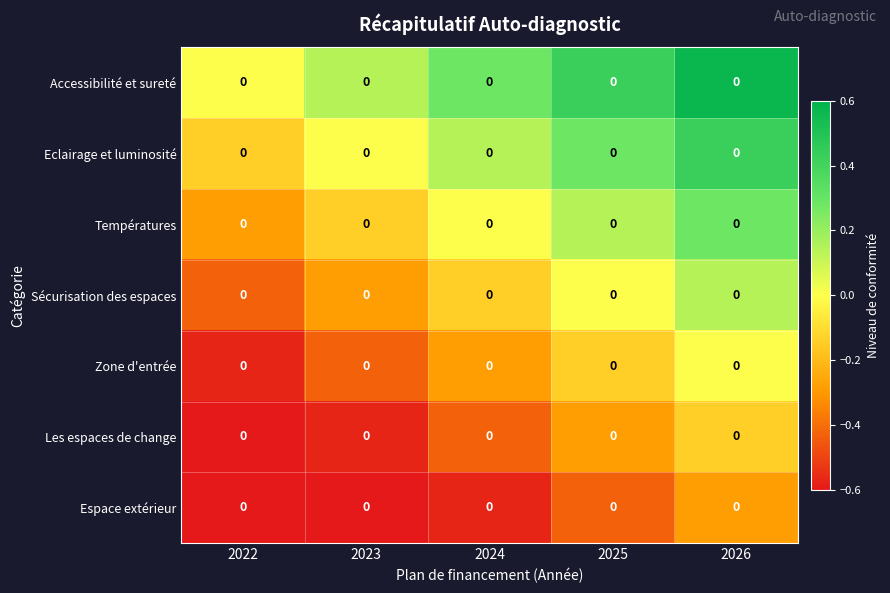

Is it true that Les espaces de change equals -0.4 at 2024?

True